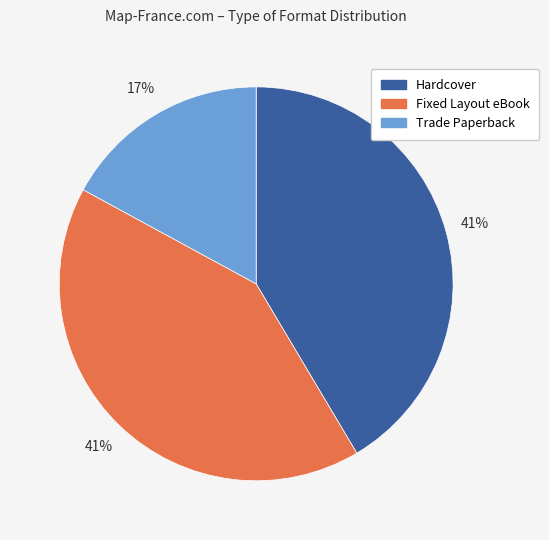

Does Trade Paperback represent more than half of the total?

No